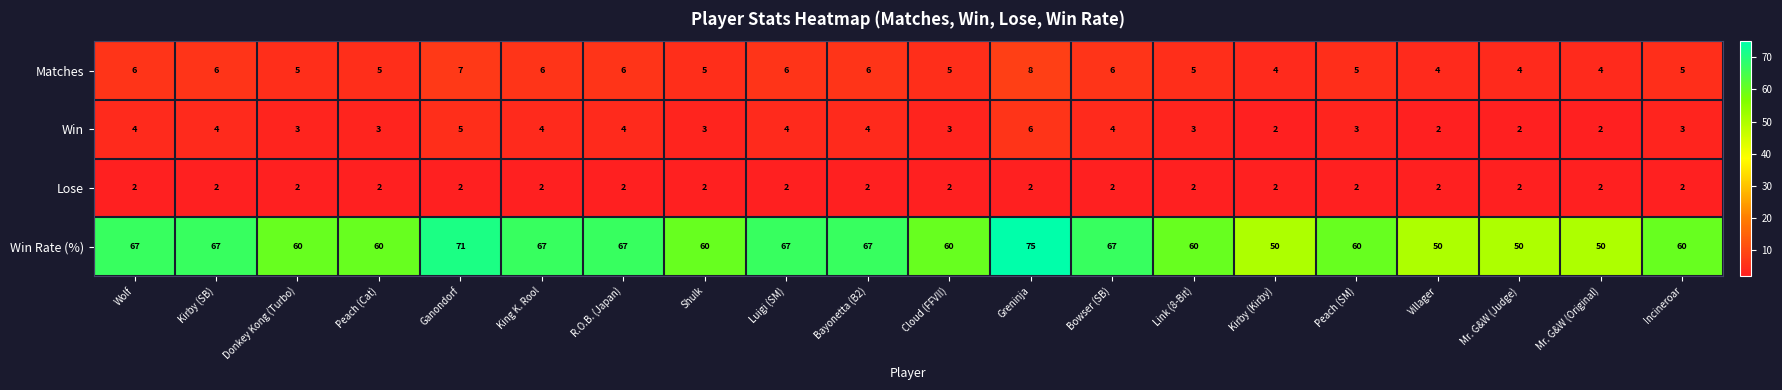

Is the value of Win Rate (%) at Bayonetta (B2) greater than the value of Win at Donkey Kong (Turbo)?

Yes